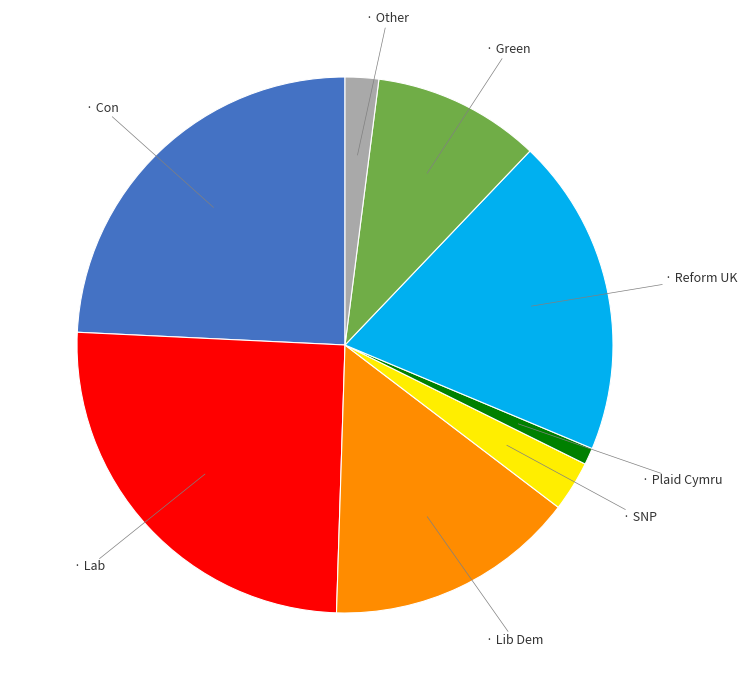

Is there any slice that represents more than half of the pie?

No